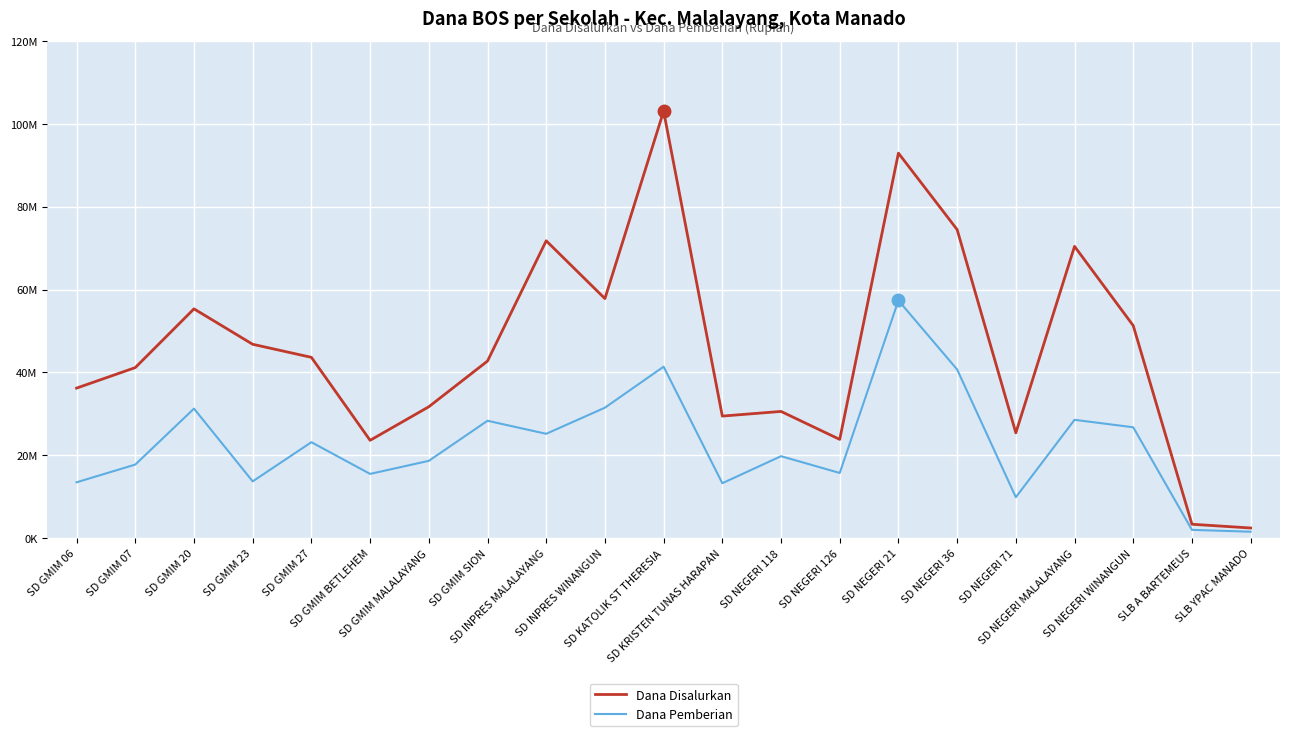

What are all the series names shown in the legend?

Dana Disalurkan, Dana Pemberian